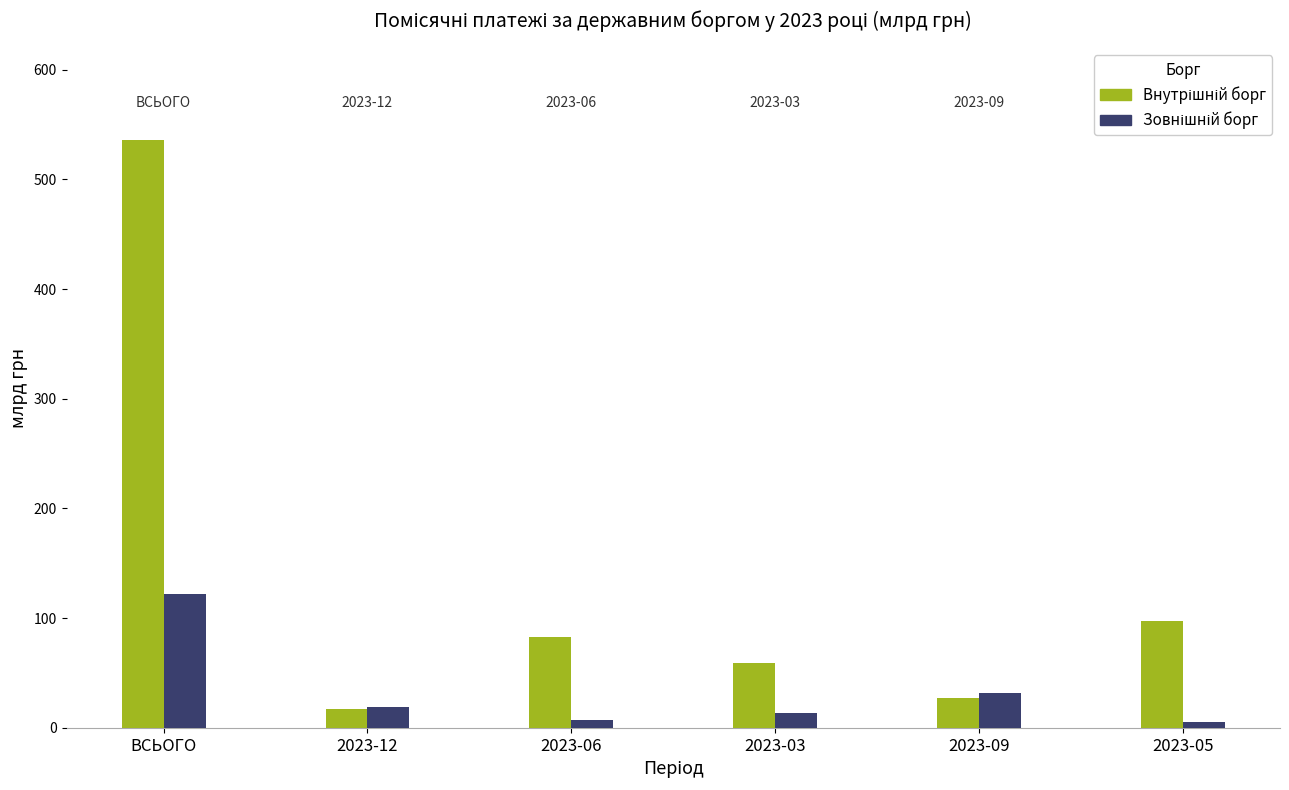

What is the label of the 5th bar from the right?

2023-12